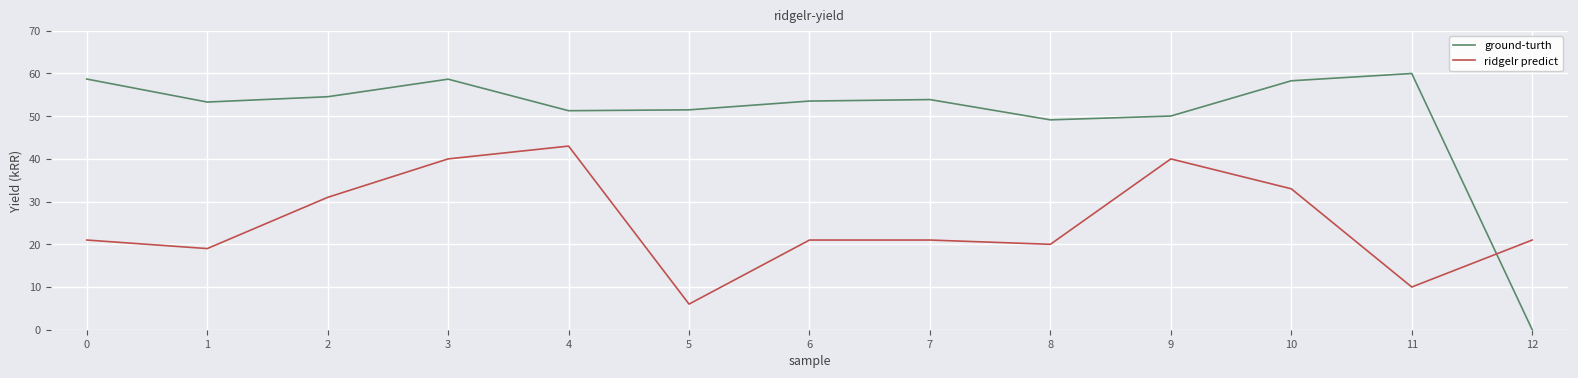

Which category has the lowest value across all series?

12